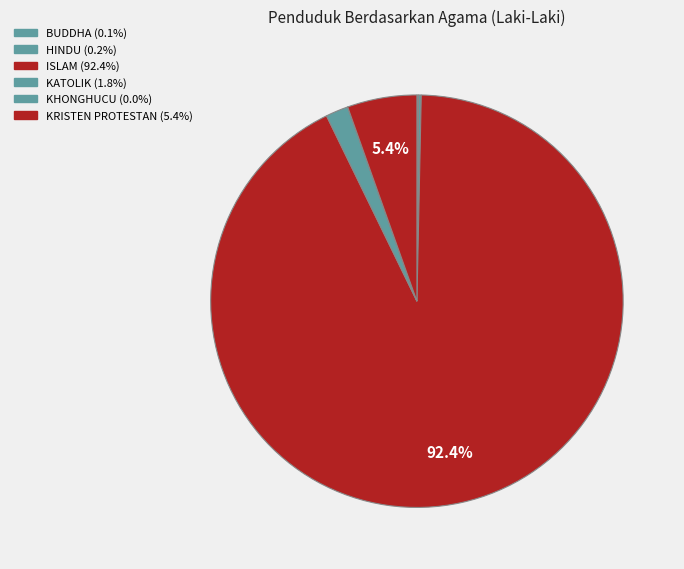

Is it true that KRISTEN PROTESTAN is 5% of the pie?

True